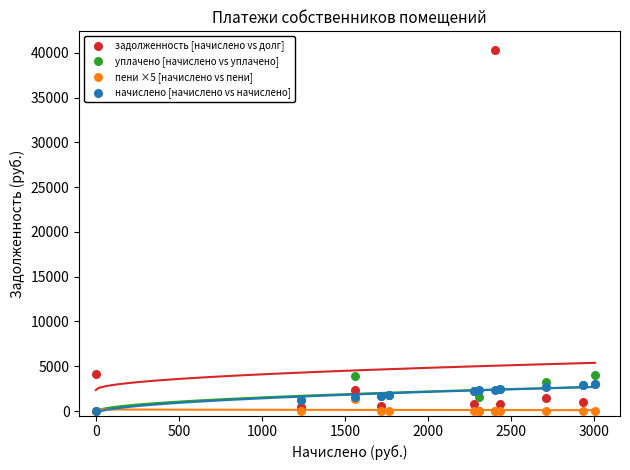

Which series reaches the maximum Y coordinate?

задолженность [начислено vs долг]